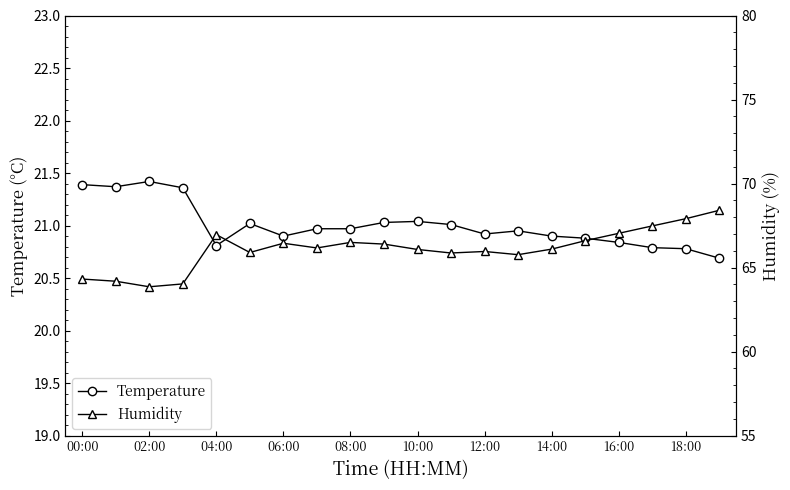

Is it true that Temperature equals 14.0 at 04:00?

False